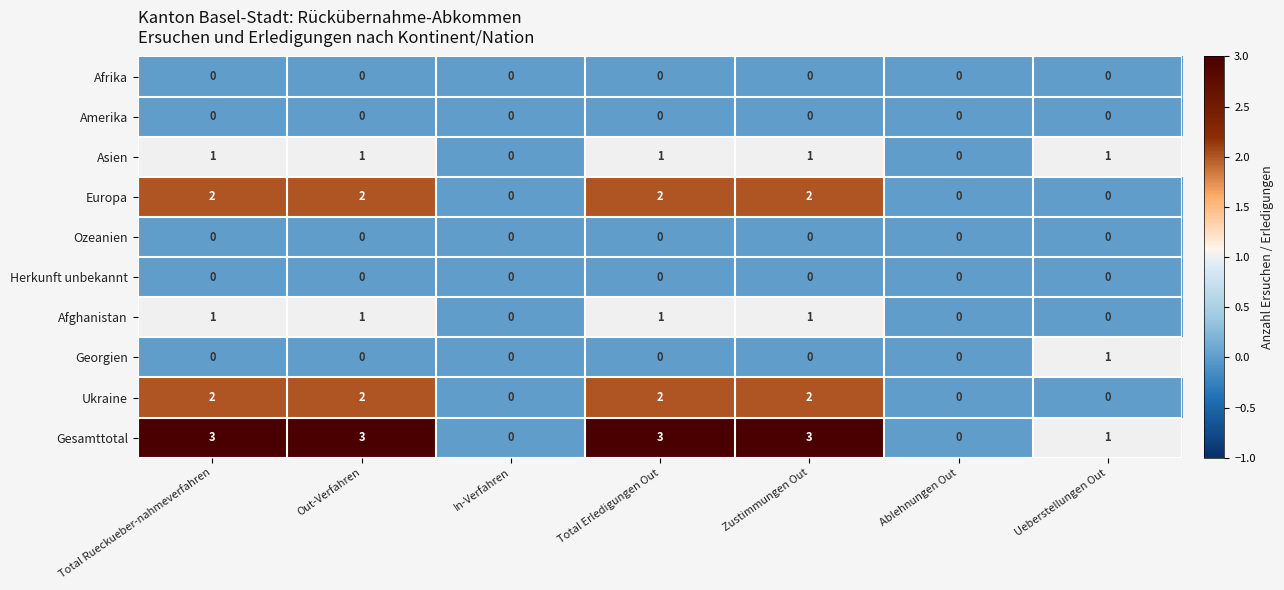

What is the maximum value shown in the chart?

3